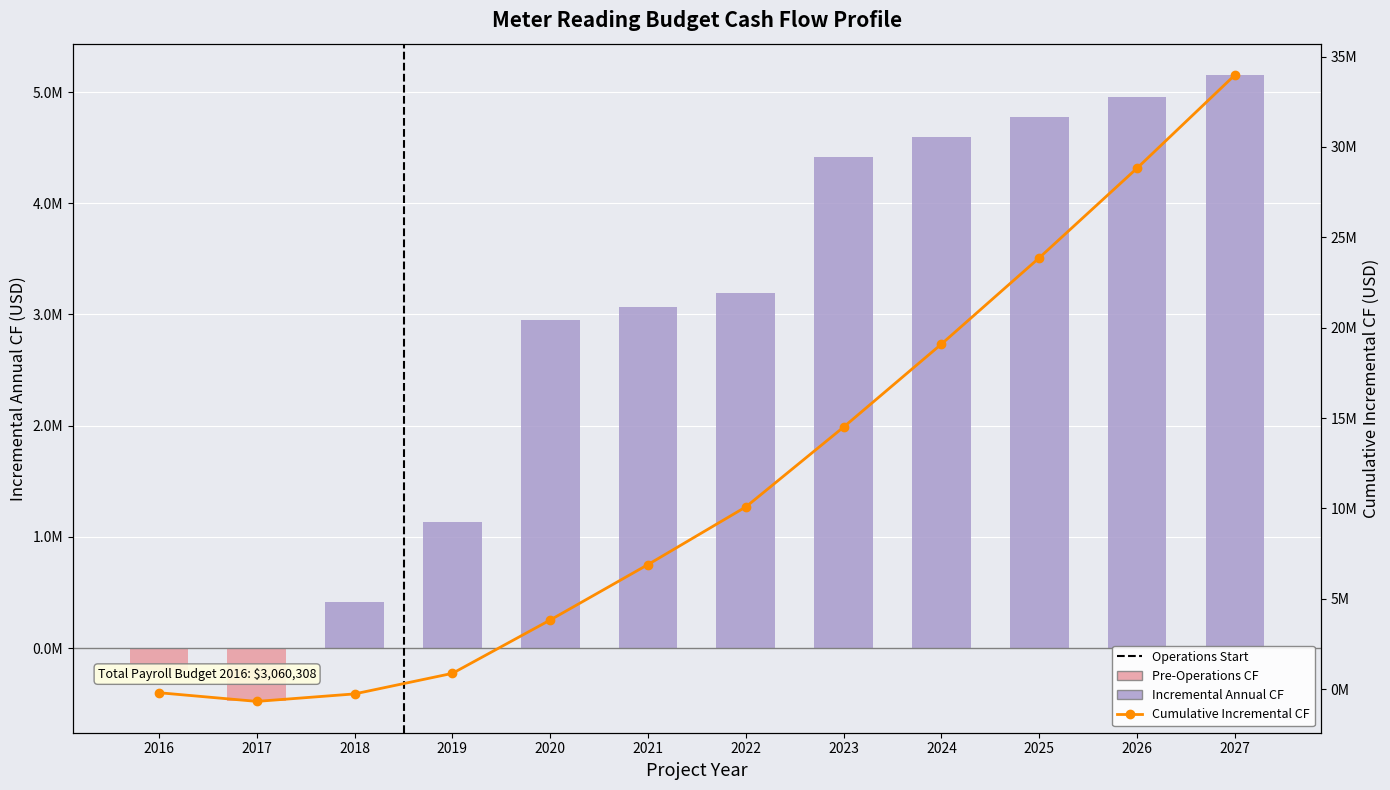

What is the average value of the Incremental Annual CF series?

2831558.1